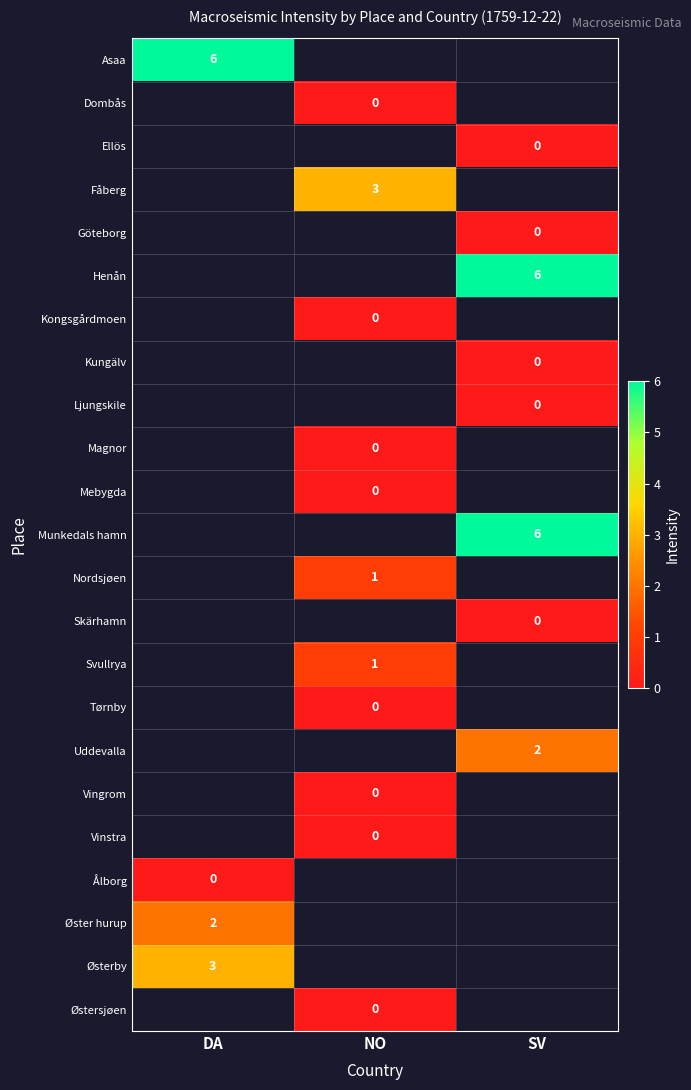

Count the number of data series in this chart.

23